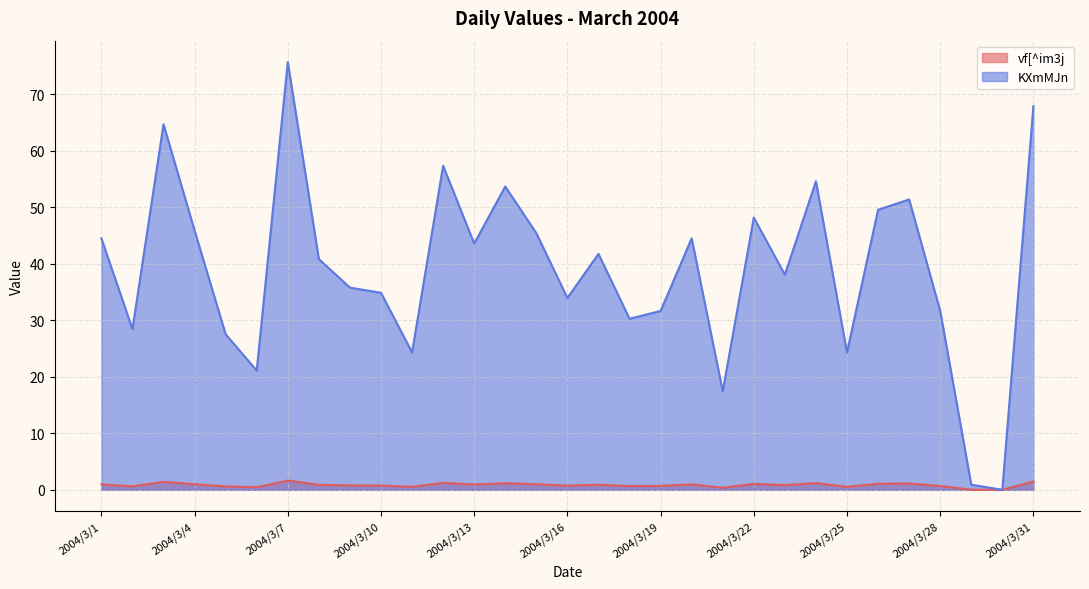

Count the number of data series in this chart.

2